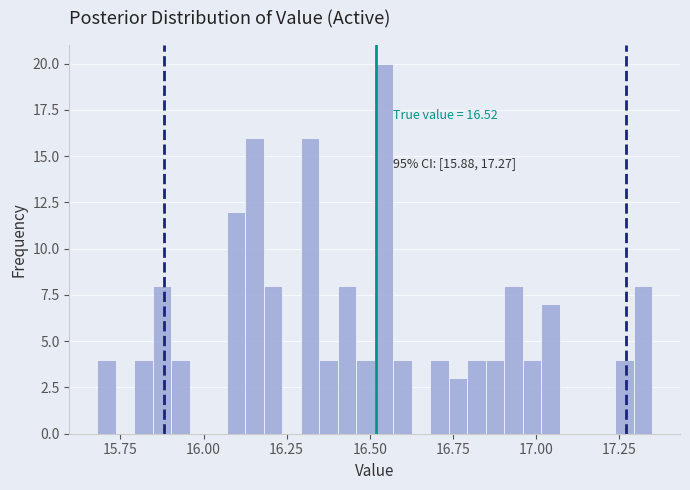

Around what value on the x-axis is the tallest bar? Give the approximate position of its centre, as read against the axis.

16.55